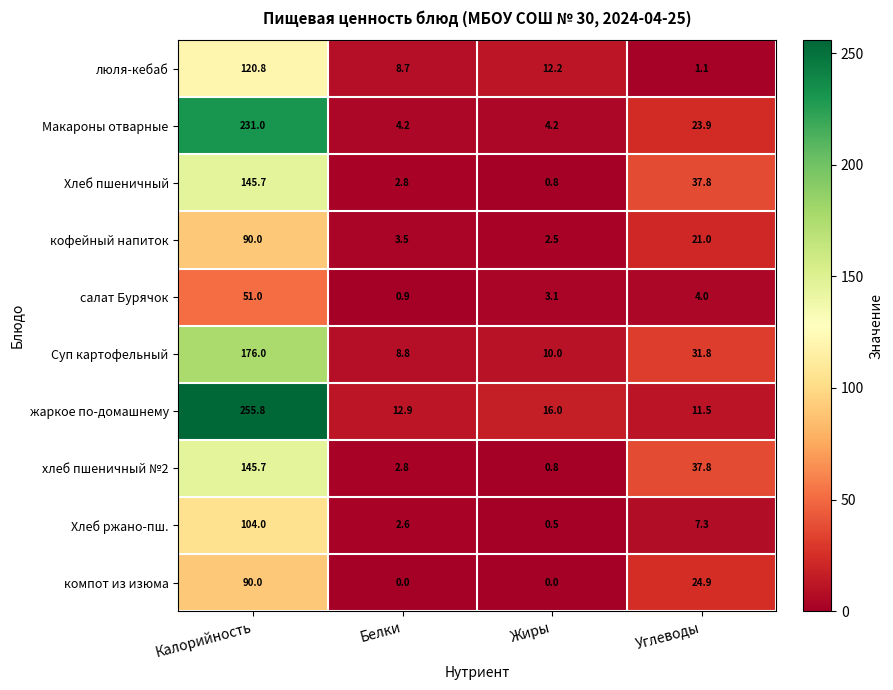

Which category has the lowest value in the Хлеб ржано-пш. series?

Жиры